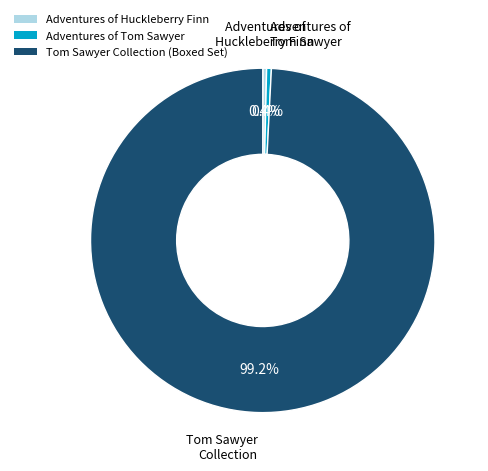

To the nearest percent, what is the combined percentage of Tom Sawyer Collection (Boxed Set) and Adventures of Huckleberry Finn?

100%